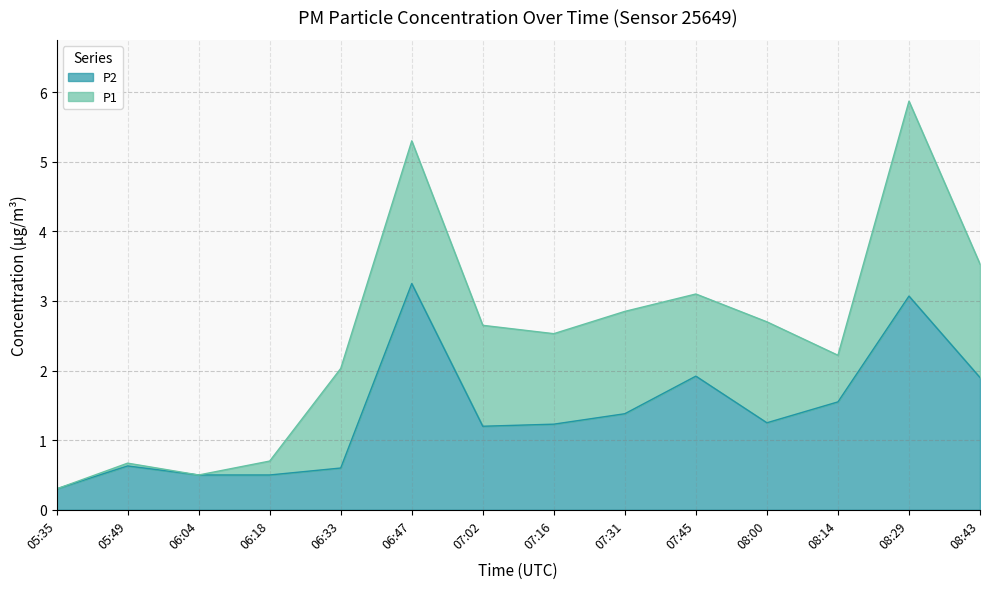

What is the average value of the P2 series?

1.4